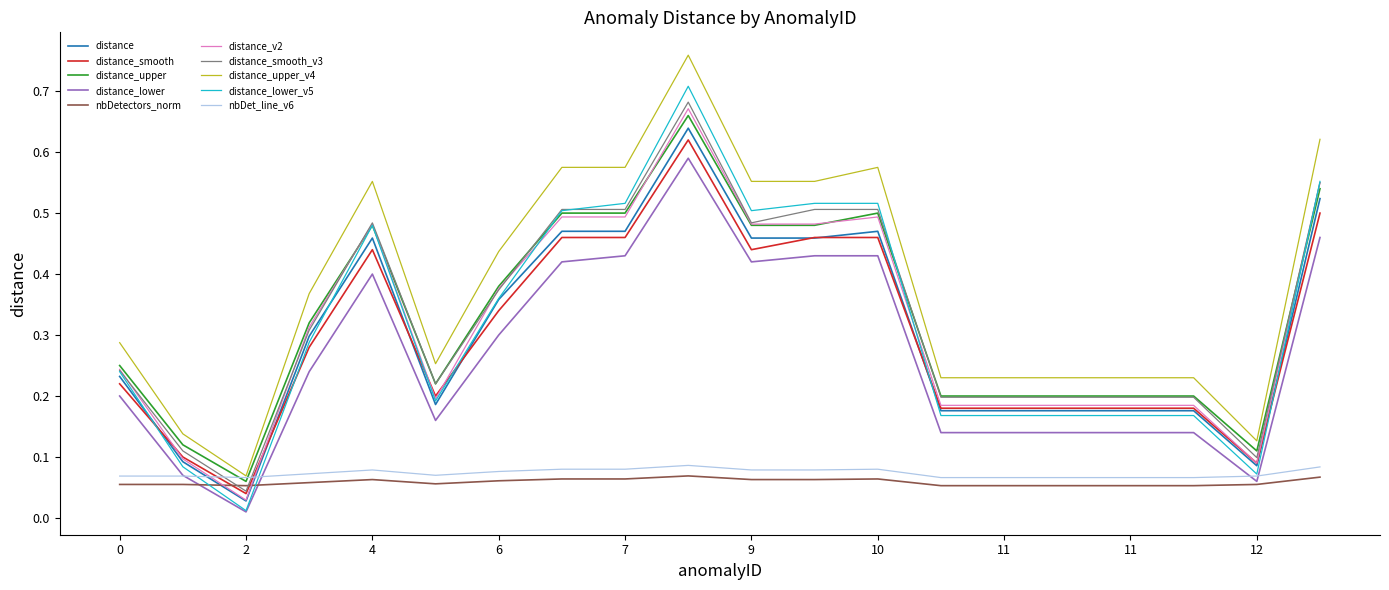

Which series has the largest range (max minus min)?

distance_lower_v5